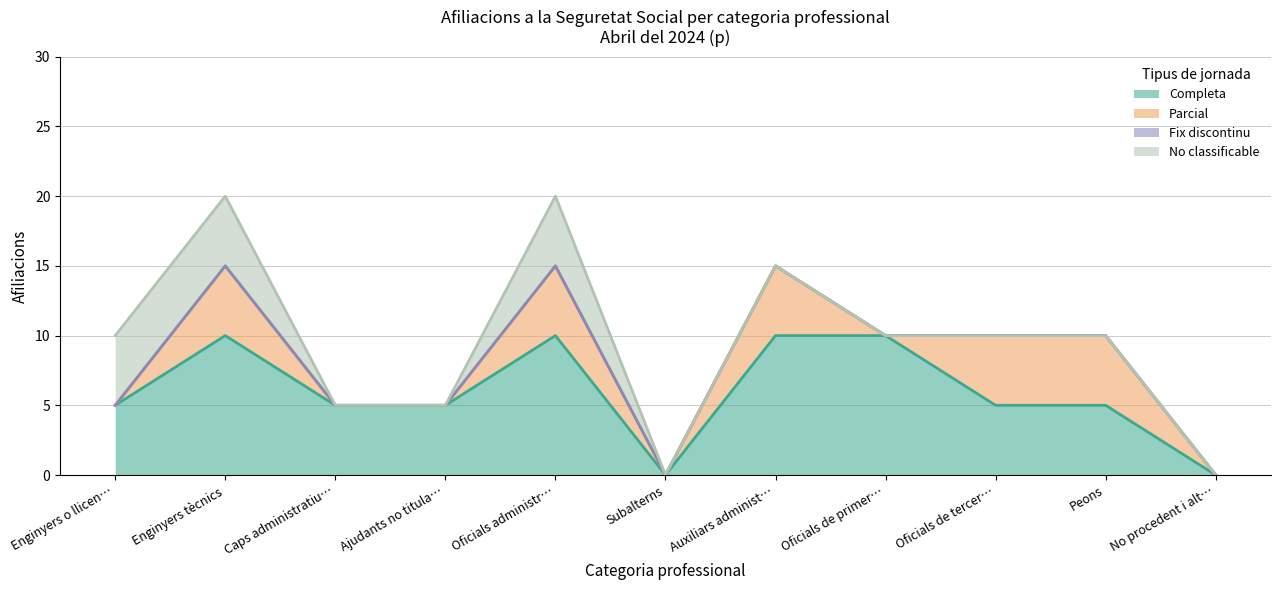

Is it true that Parcial equals 8 at Auxiliars administratius?

False